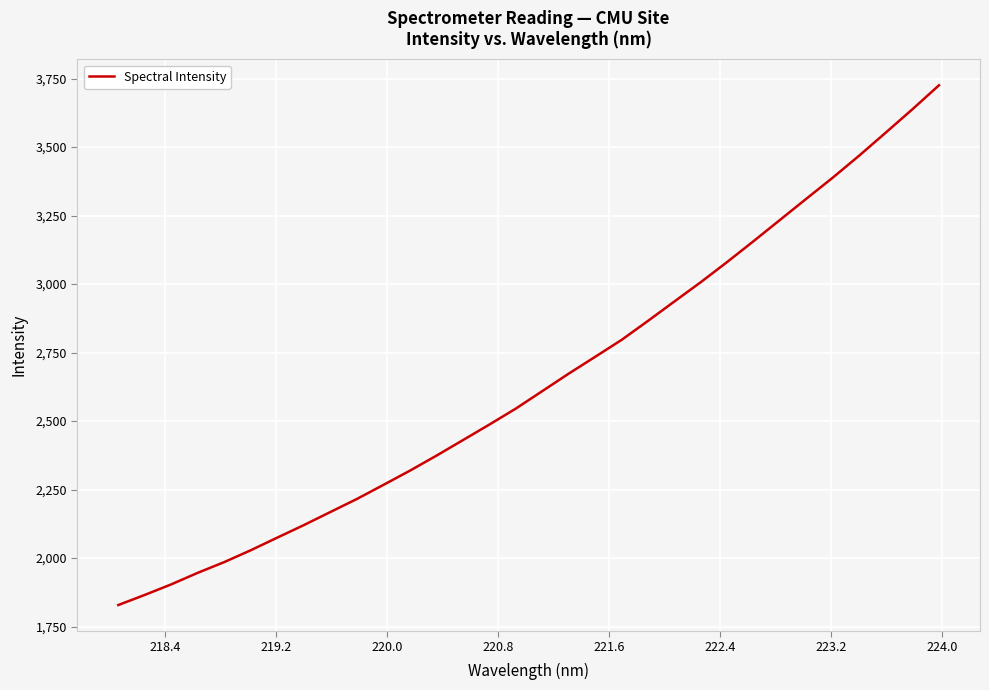

What is the difference between the maximum and minimum values?

1897.1